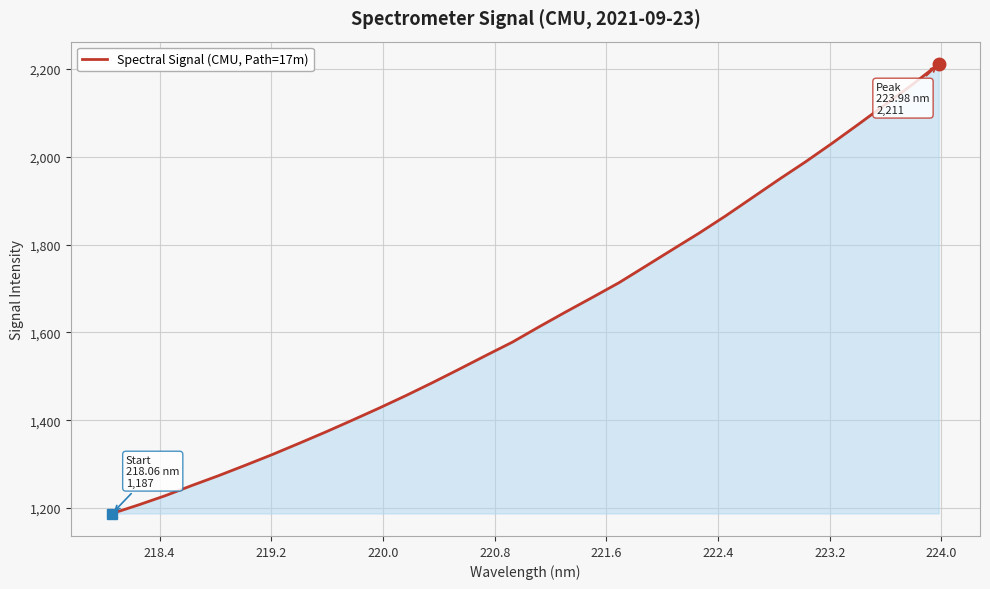

What is the difference between the maximum and minimum values?

1023.7